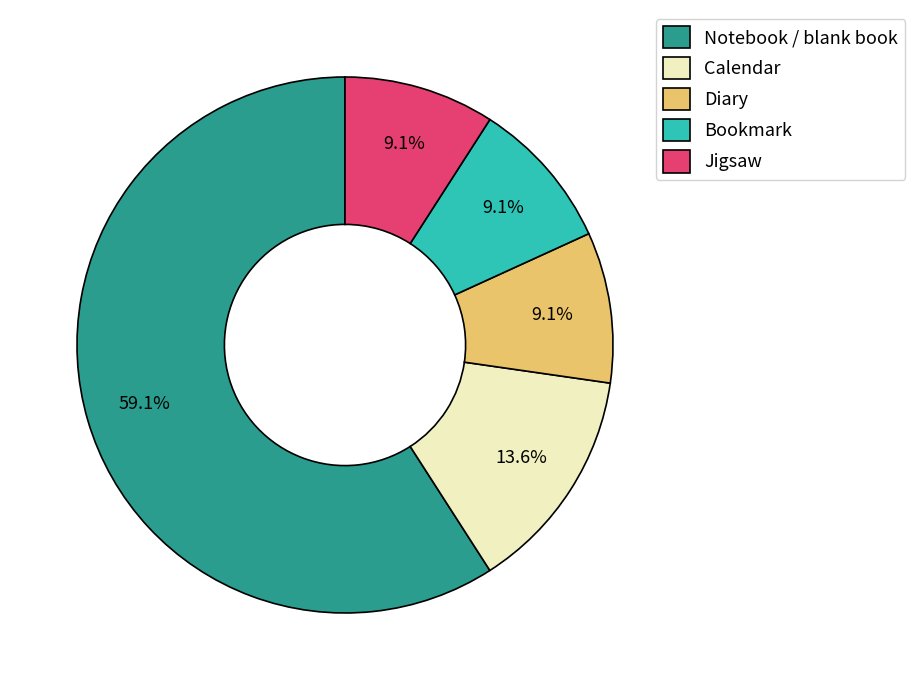

The Jigsaw slice represents 23% of the pie. True or false?

False